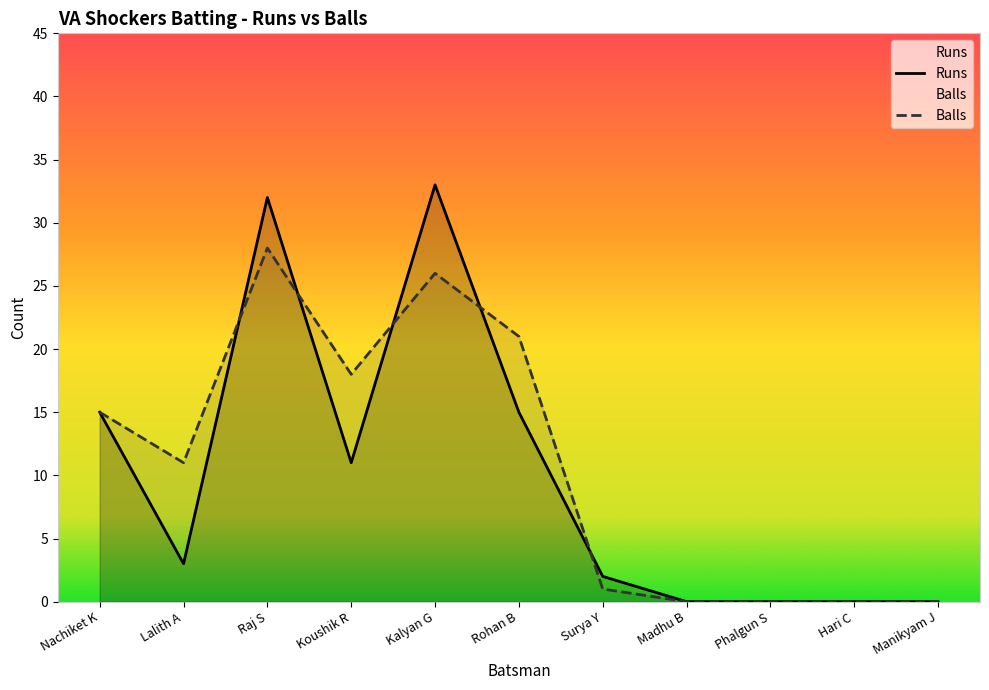

After their last crossing, which series has the higher values: Runs or Balls?

Runs